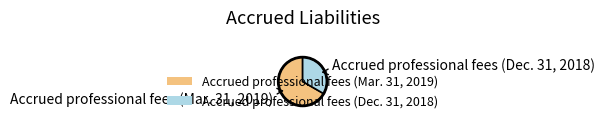

Which slice is the largest?

Accrued professional fees (Mar. 31, 2019)